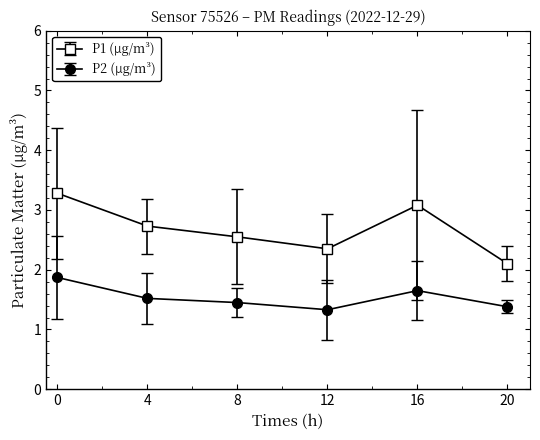

What is the value of the P1 (μg/m³) point at the 2nd from the left?

2.7